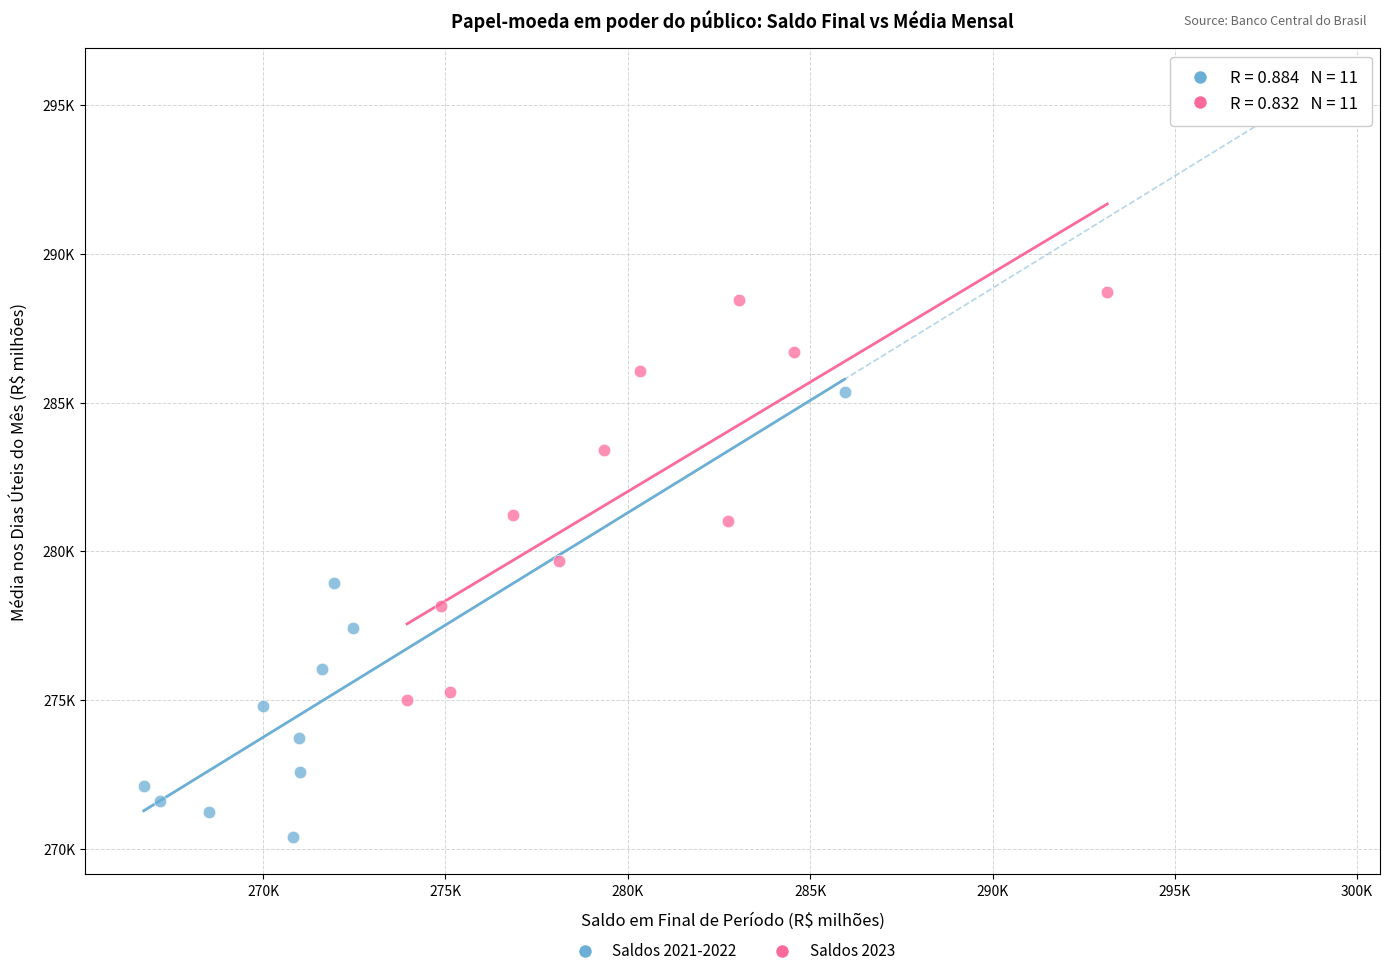

Which series has the widest spread of Y values?

Saldos 2021-2022